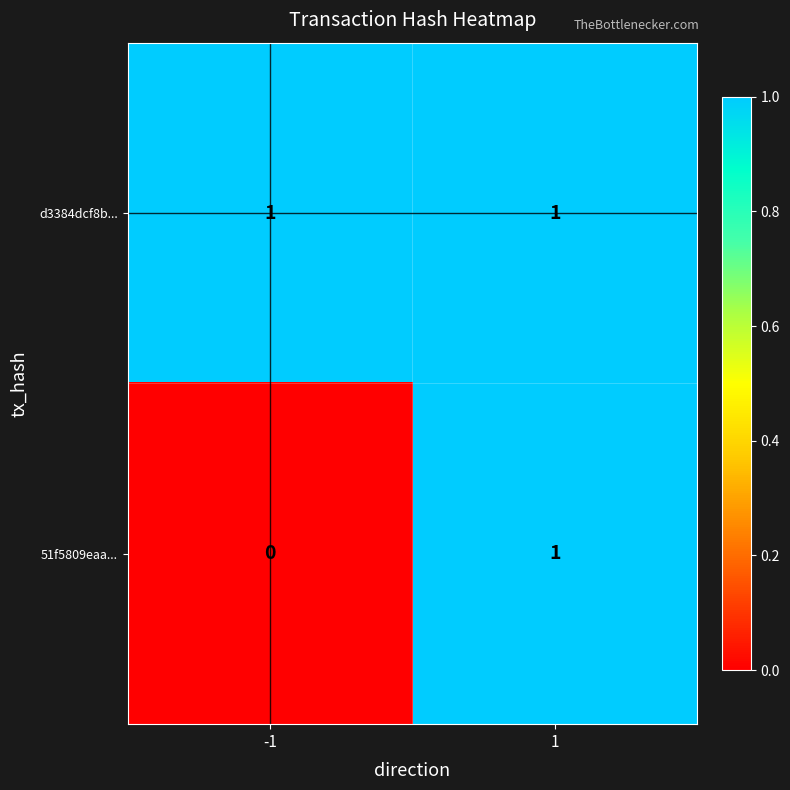

List the series in order of their overall mean, highest first.

d3384dcf8b..., 51f5809eaa...